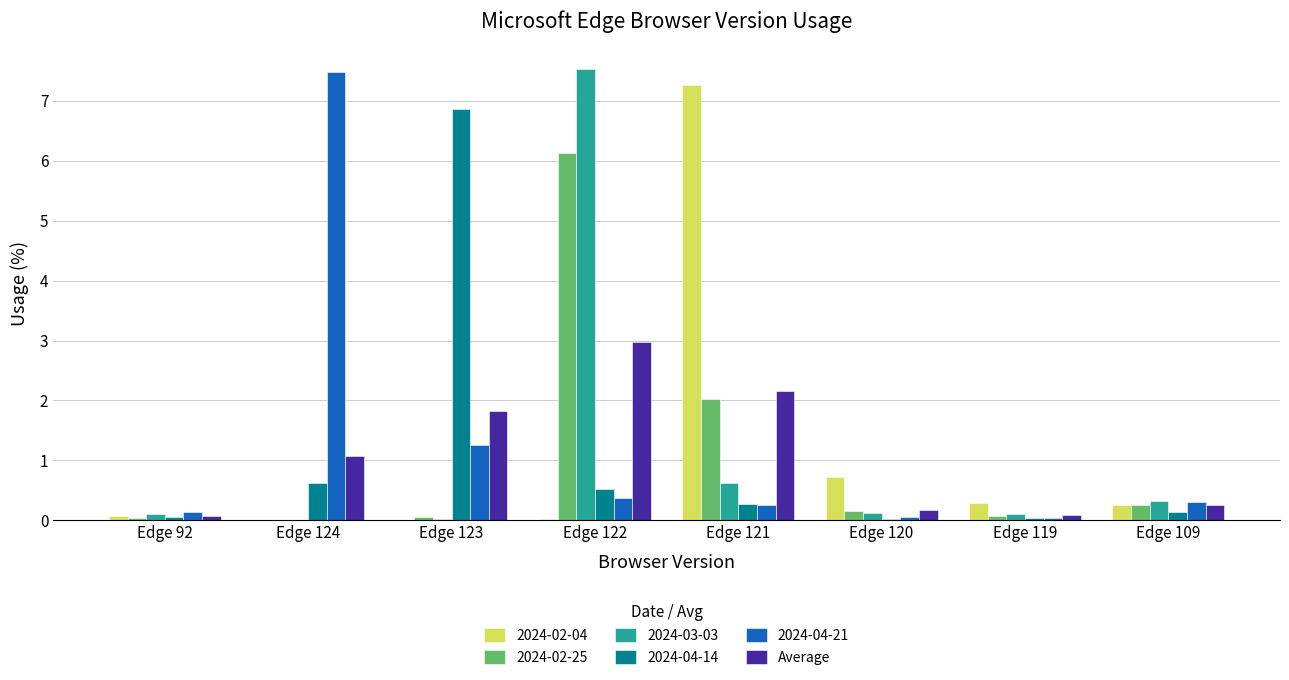

How many groups of bars are there?

8